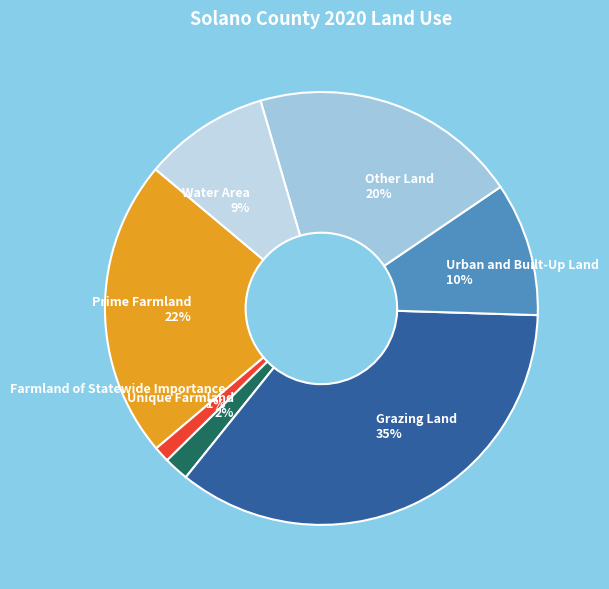

Is Unique Farmland the majority of the pie?

No